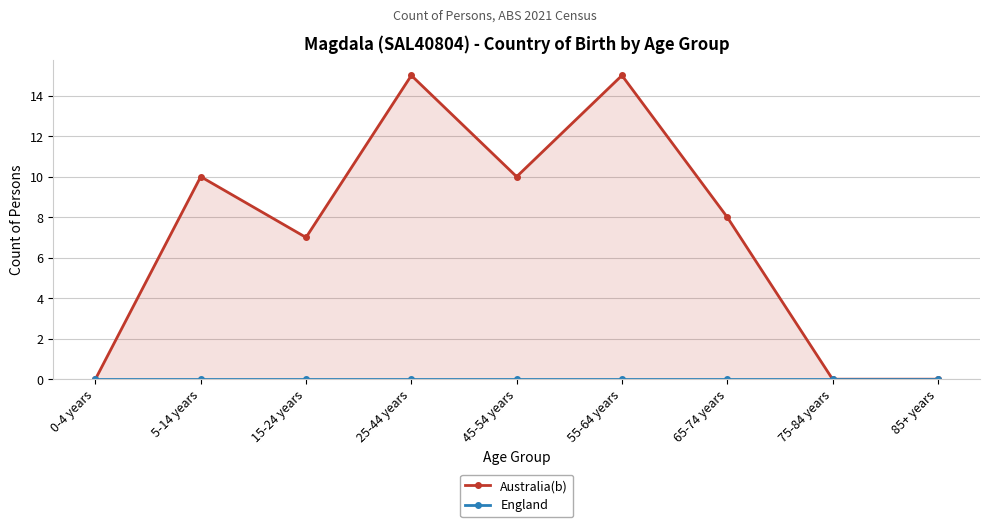

Reading left to right, extract all data points from this chart.

Australia(b): 0	10	7	15	10	15	8	0	0
England: 0	0	0	0	0	0	0	0	0